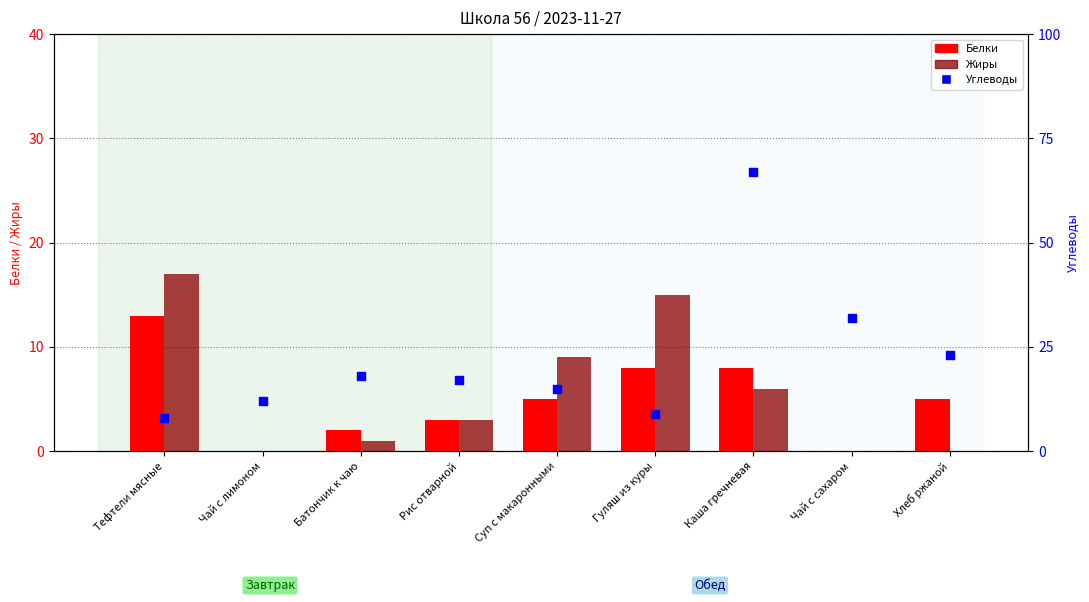

Is the value of Белки at Гуляш из куры greater than the value of Углеводы at Гуляш из куры?

No